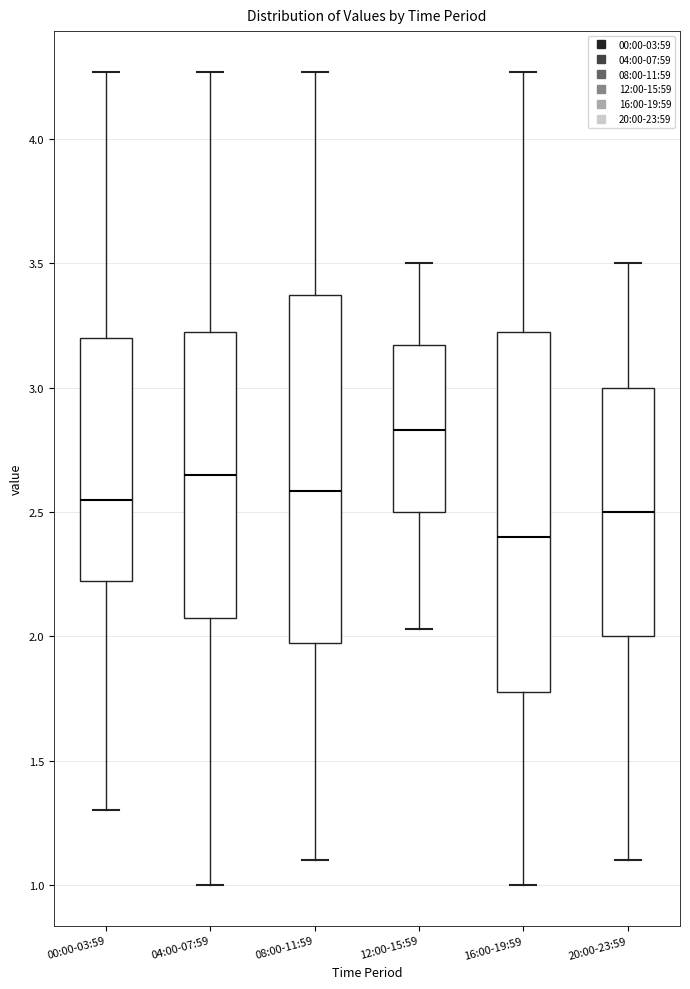

Which box is the tallest, from its lower edge to its upper edge?

16:00-19:59